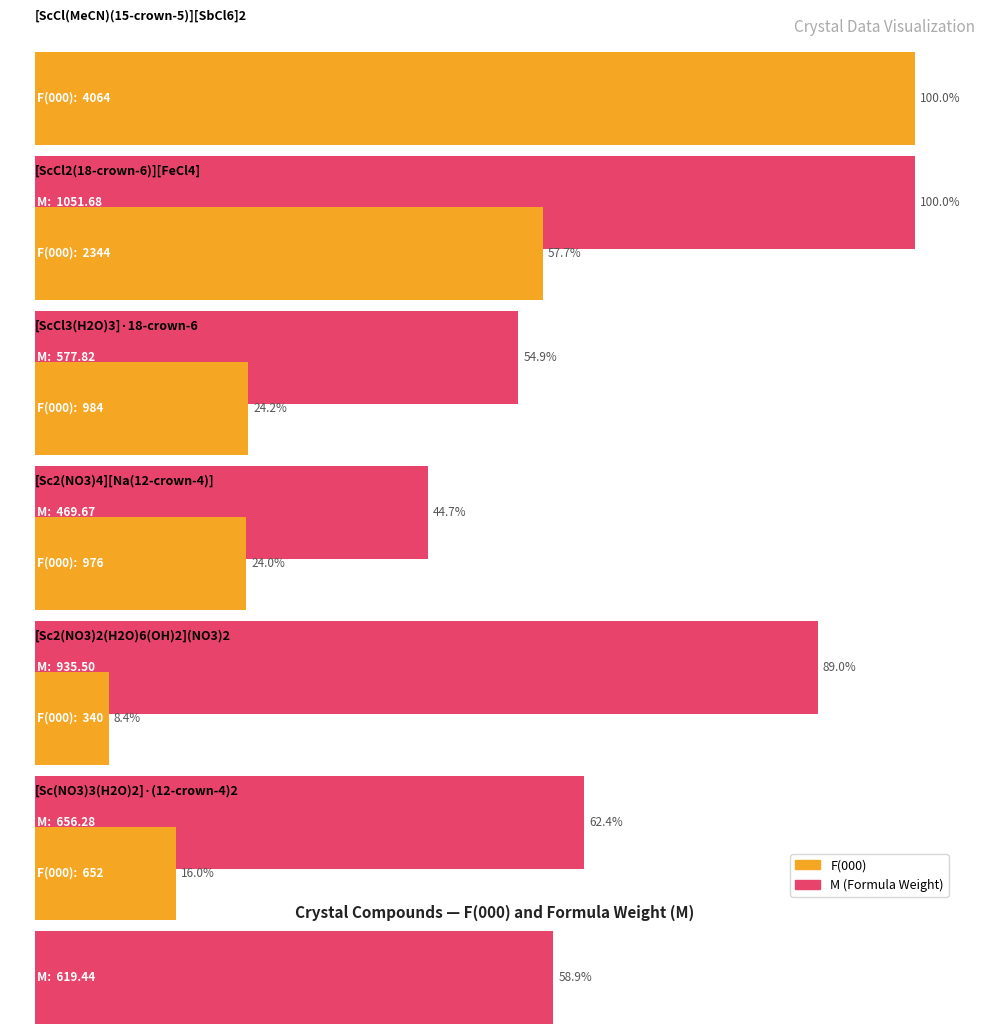

What position from the left is [Sc(NO3)3(H2O)2]·(12-crown-4)2?

6